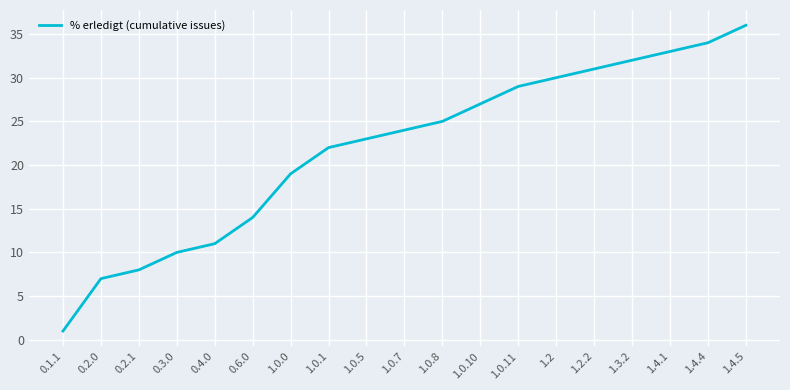

Read the value at 1.0.8.

25